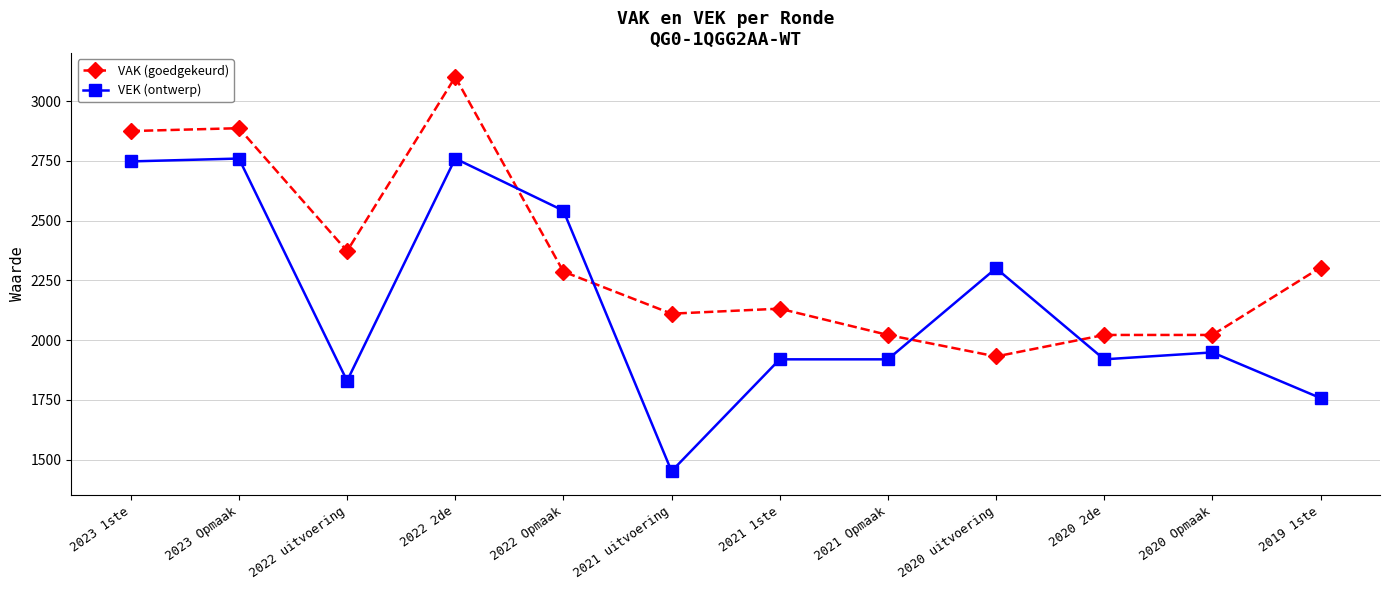

True or false: VAK (goedgekeurd) and VEK (ontwerp) cross at least once.

True